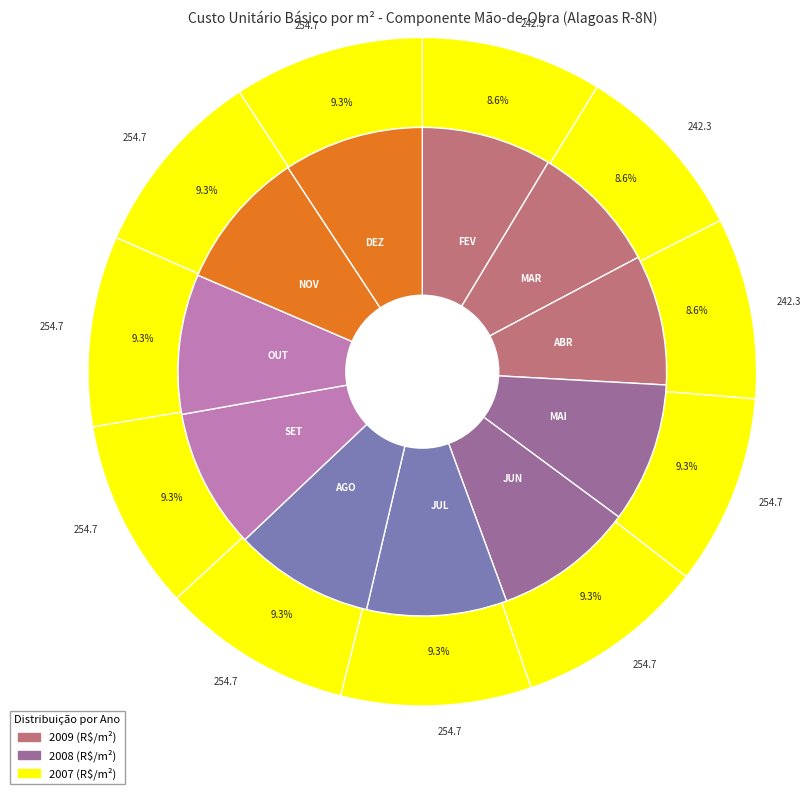

To the nearest percent, what is the average slice percentage?

9%